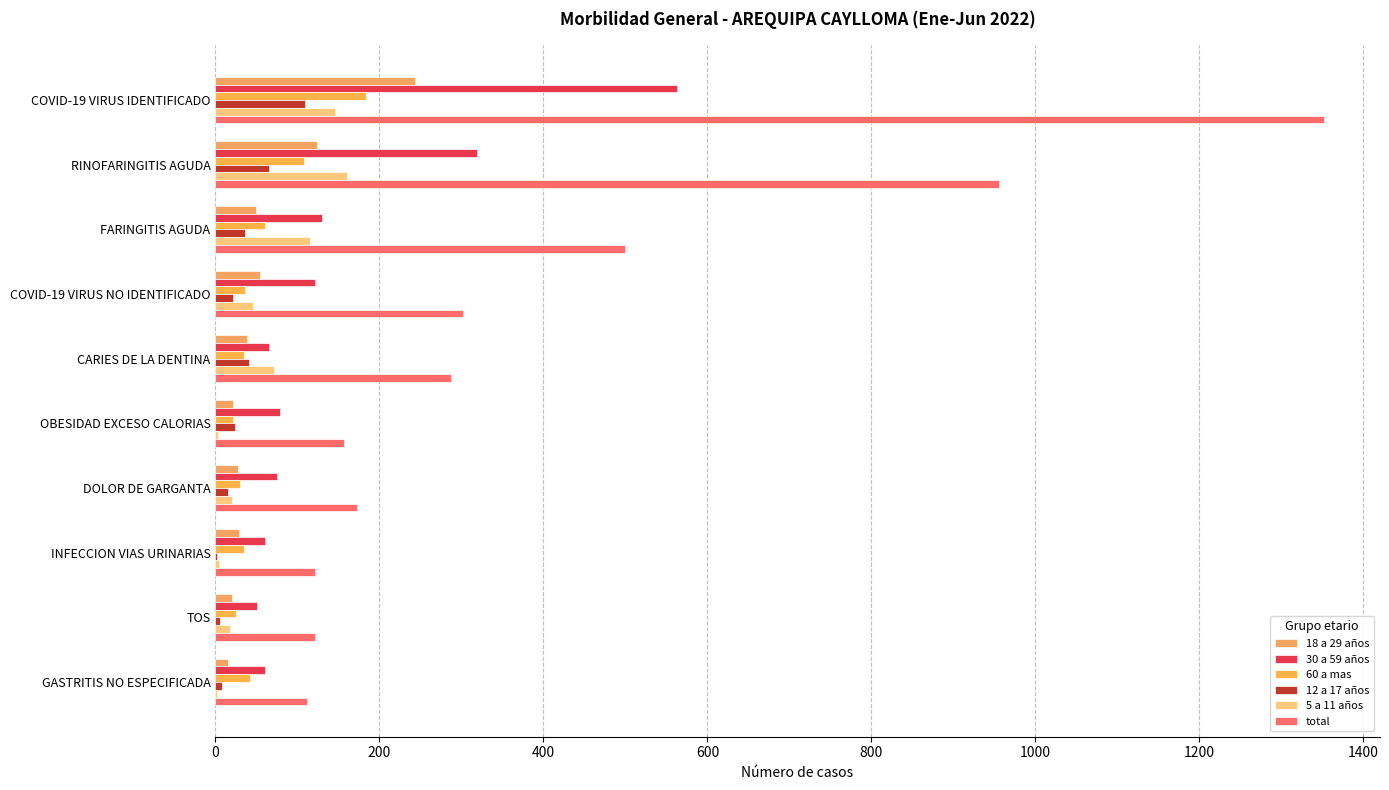

How many categories are shown in the chart?

10